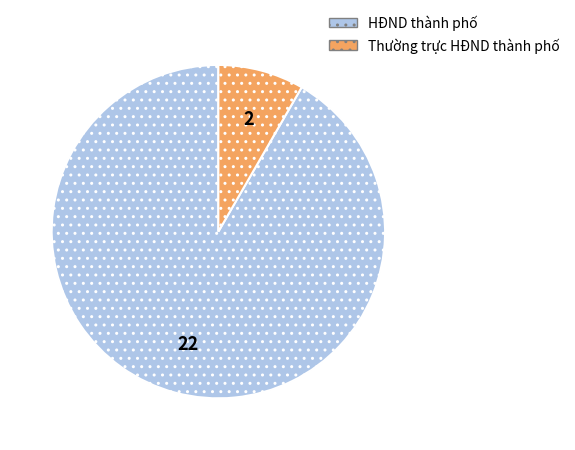

True or false: HĐND thành phố accounts for 92% of the total.

True